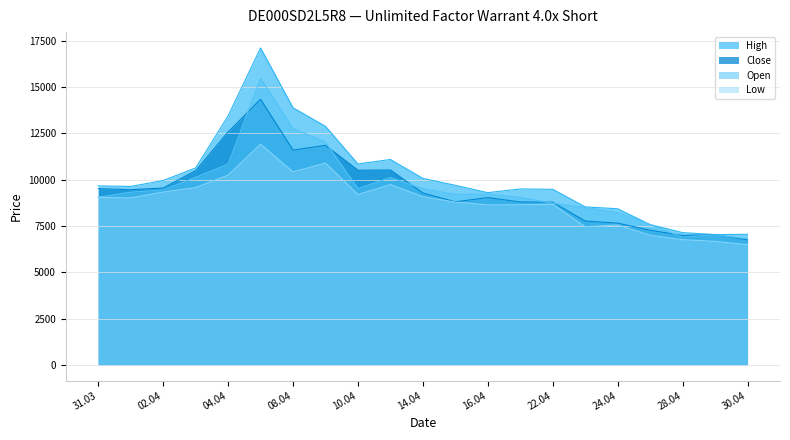

At which category is the sum across all series the highest?

07.04.2025